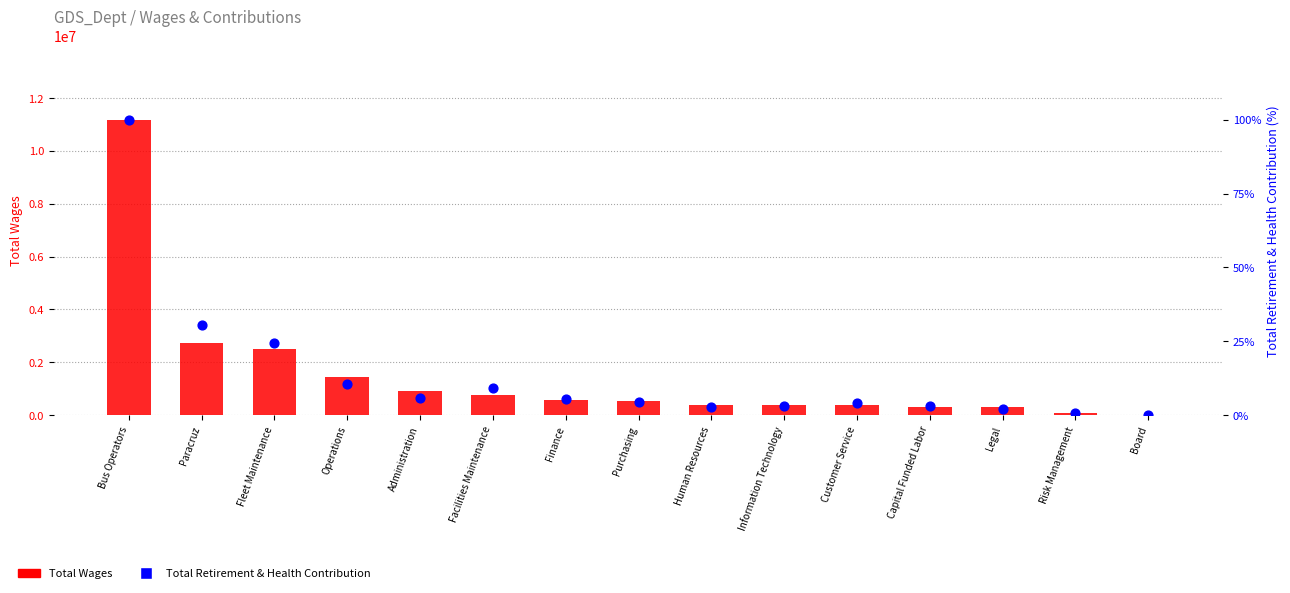

At how many categories does at least one series exceed 7542883?

1